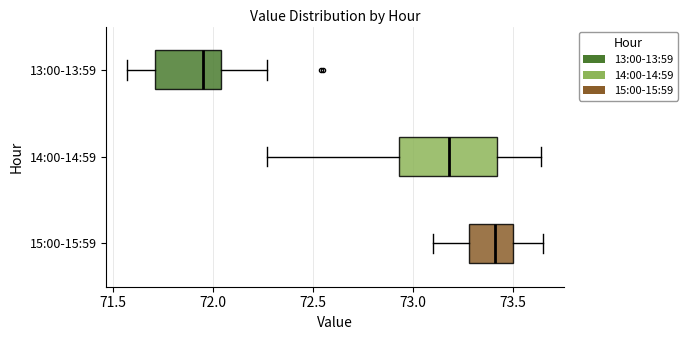

Comparing the boxes themselves (not the whiskers), which one is the widest?

14:00-14:59